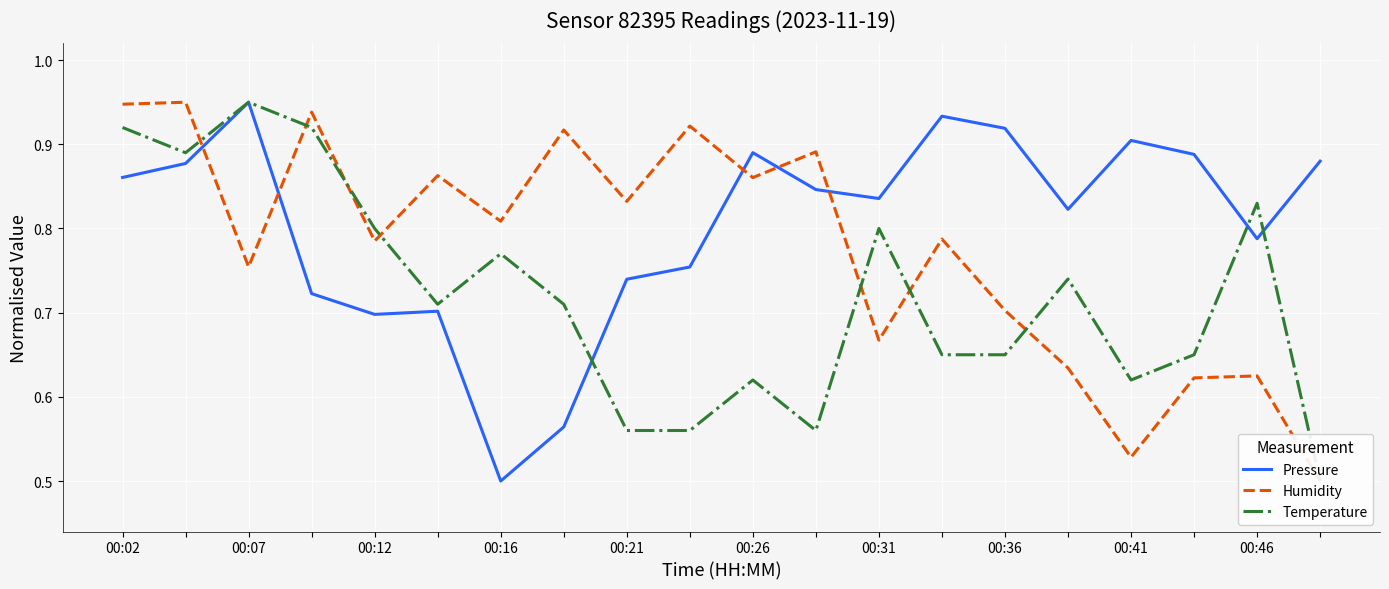

What is the label of the 12th point from the right?

00:41